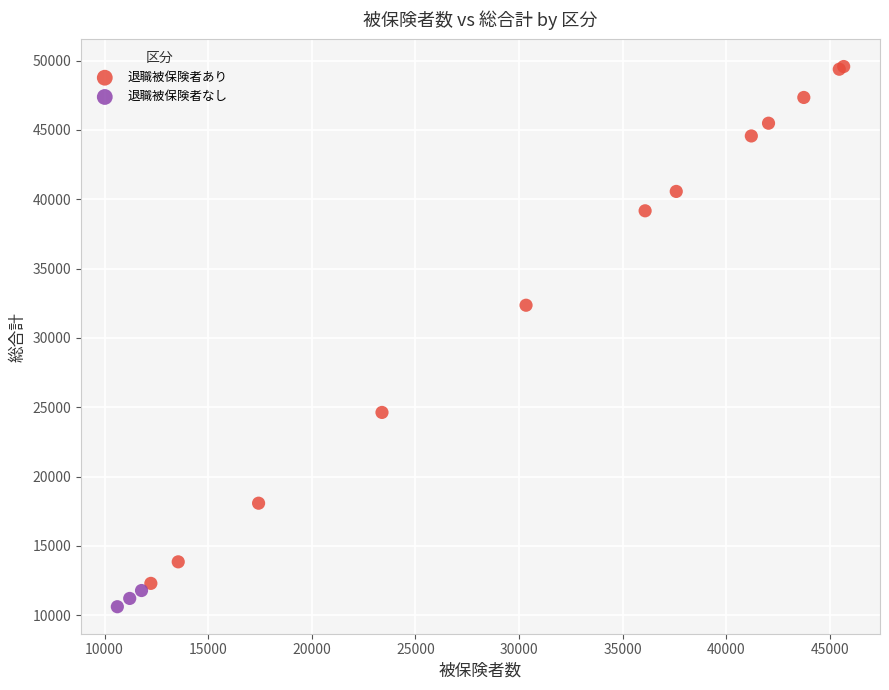

Which series reaches the maximum Y coordinate?

退職被保険者あり